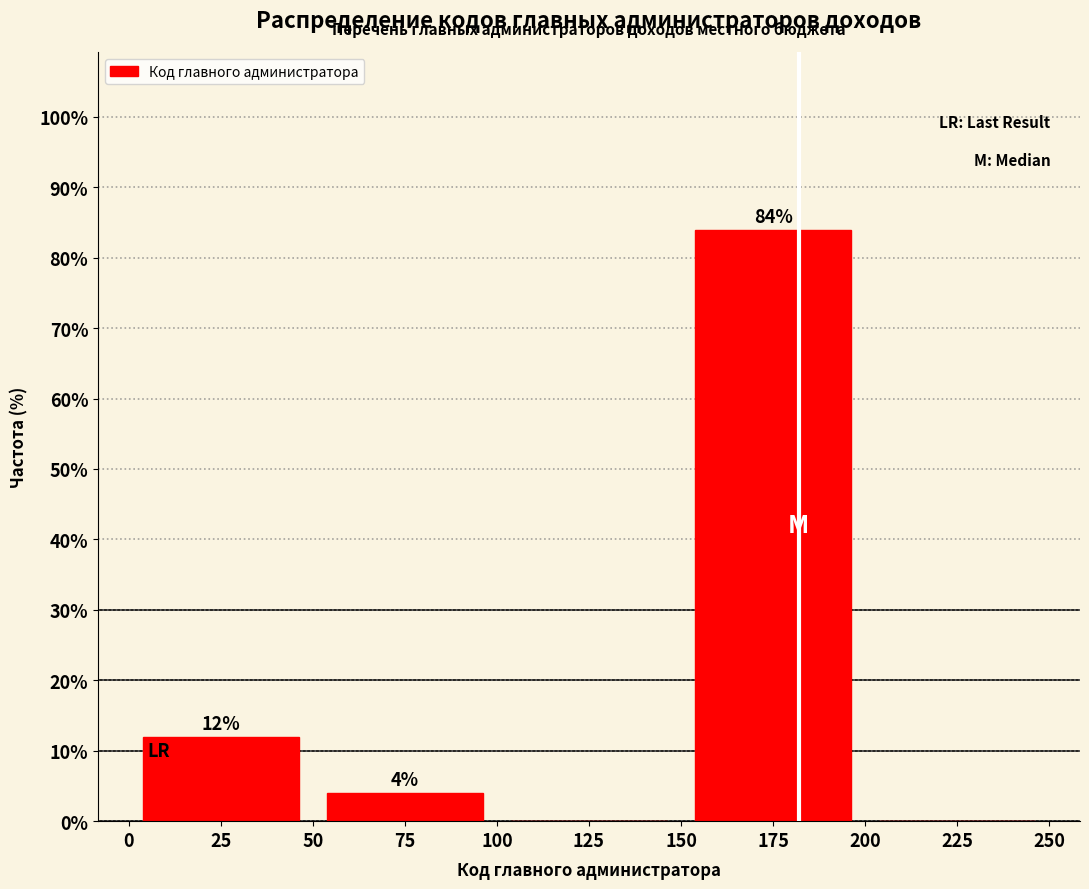

Over which range of the x-axis is the bar tallest?

150 to 200